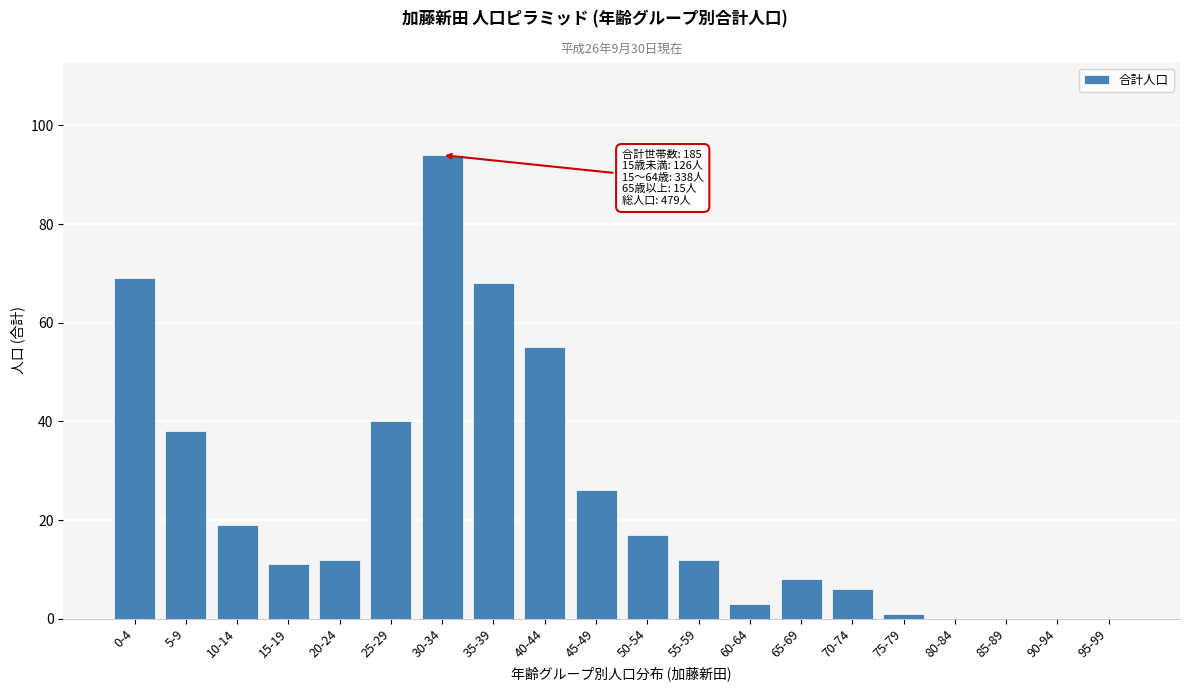

Reading left to right, list all the values displayed in this chart.

0-4=69	5-9=38	10-14=19	15-19=11	20-24=12	25-29=40	30-34=94	35-39=68	40-44=55	45-49=26	50-54=17	55-59=12	60-64=3	65-69=8	70-74=6	75-79=1	80-84=0	85-89=0	90-94=0	95-99=0